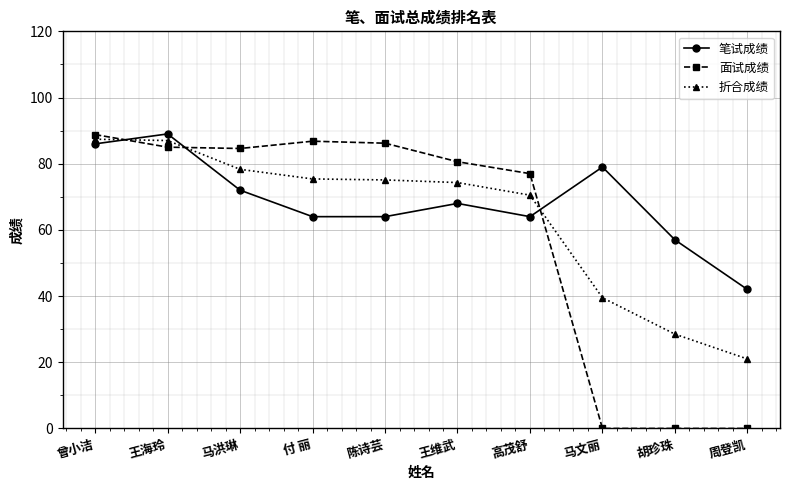

Where do 面试成绩 and 折合成绩 first cross each other?

曾小洁 and 王海玲